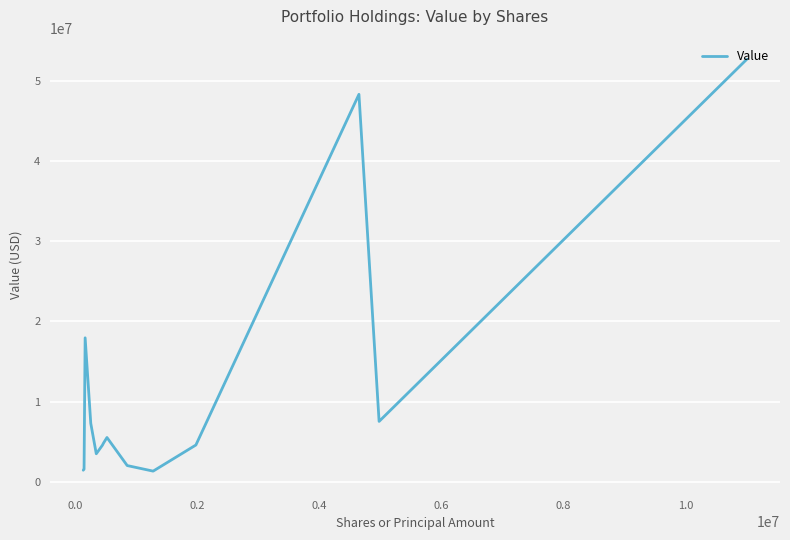

What is the greatest value displayed?

52690000